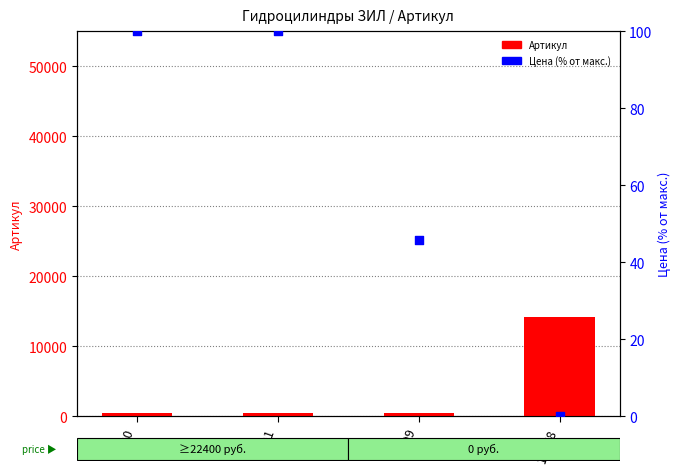

Which series has the widest spread of Y values?

Артикул